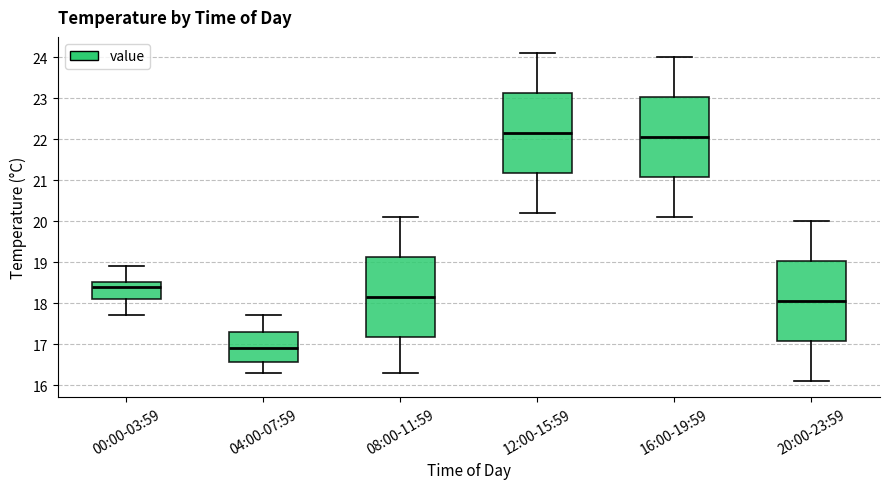

Reading left to right, read every box against the y-axis: the position of its median line, the range the box covers, and the ends of its whiskers. The values are not printed on the chart, so give them approximately, as read against the axis.

00:00-03:59: median 18.4, box 18.1 to 18.5, whiskers 17.7 to 18.9
04:00-07:59: median 16.9, box 16.6 to 17.3, whiskers 16.3 to 17.7
08:00-11:59: median 18.2, box 17.2 to 19.1, whiskers 16.3 to 20.1
12:00-15:59: median 22.2, box 21.2 to 23.1, whiskers 20.2 to 24.1
16:00-19:59: median 22.1, box 21.1 to 23.0, whiskers 20.1 to 24.0
20:00-23:59: median 18.1, box 17.1 to 19.0, whiskers 16.1 to 20.0